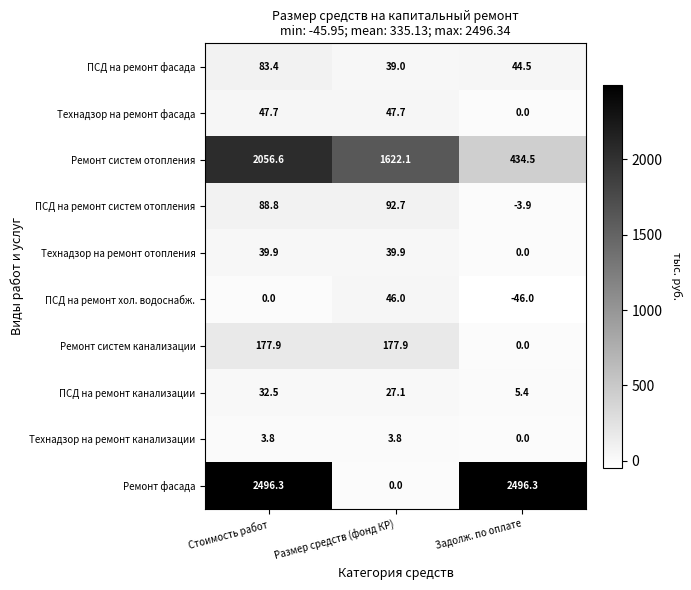

Reading left to right, extract all data points from this chart.

ПСД на ремонт фасада: 83.4	39.0	44.5
Технадзор на ремонт фасада: 47.7	47.7	0.0
Ремонт систем отопления: 2056.6	1622.1	434.5
ПСД на ремонт систем отопления: 88.8	92.7	-3.9
Технадзор на ремонт отопления: 39.9	39.9	0.0
ПСД на ремонт хол. водоснабж.: 0.0	46.0	-46.0
Ремонт систем канализации: 177.9	177.9	0.0
ПСД на ремонт канализации: 32.5	27.1	5.4
Технадзор на ремонт канализации: 3.8	3.8	0.0
Ремонт фасада: 2496.3	0.0	2496.3